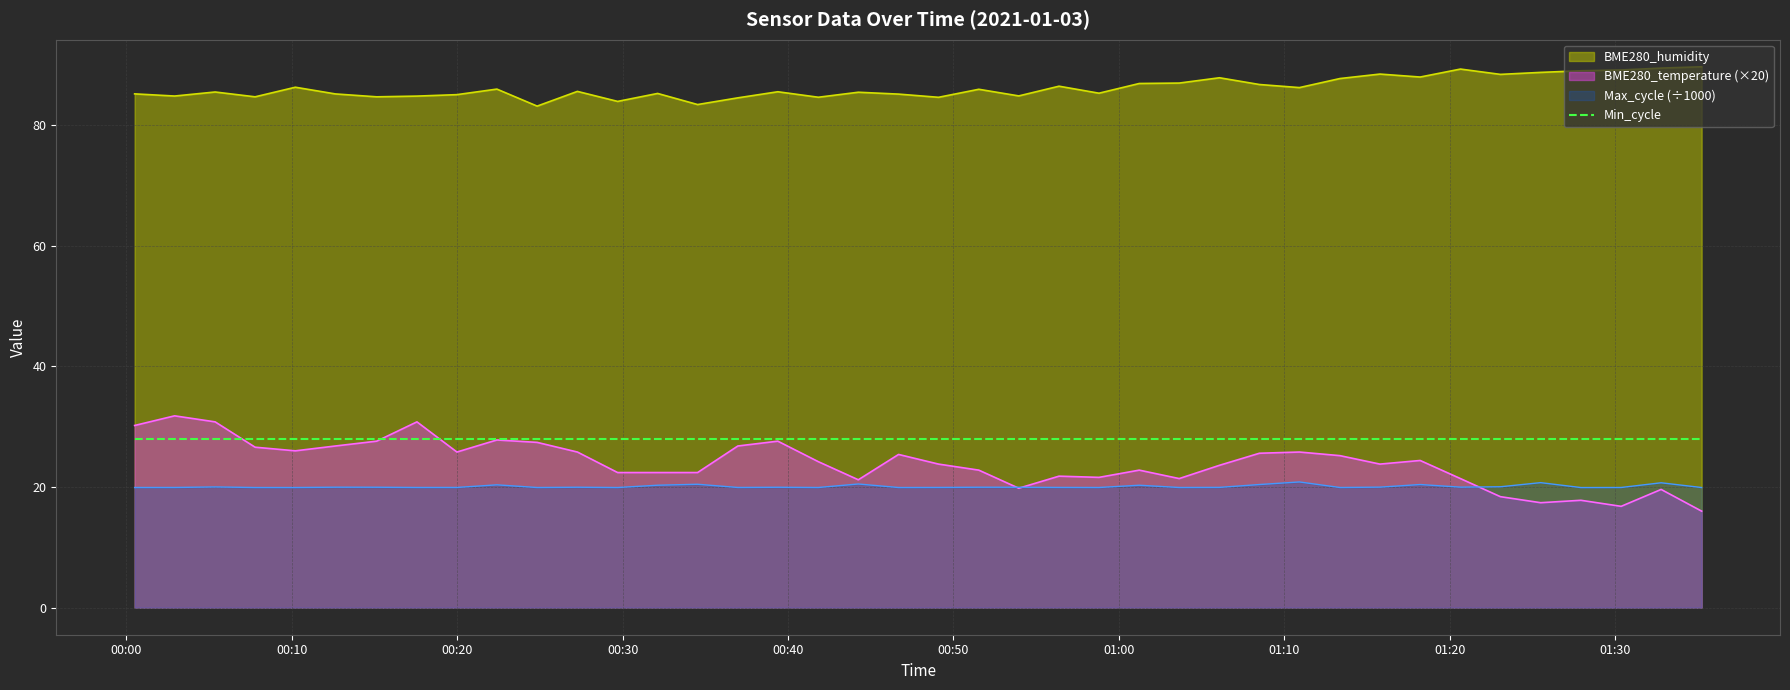

Between 2021/01/03 00:15:08 and 2021/01/03 01:15:47, which series saw the biggest shift?

BME280_temperature